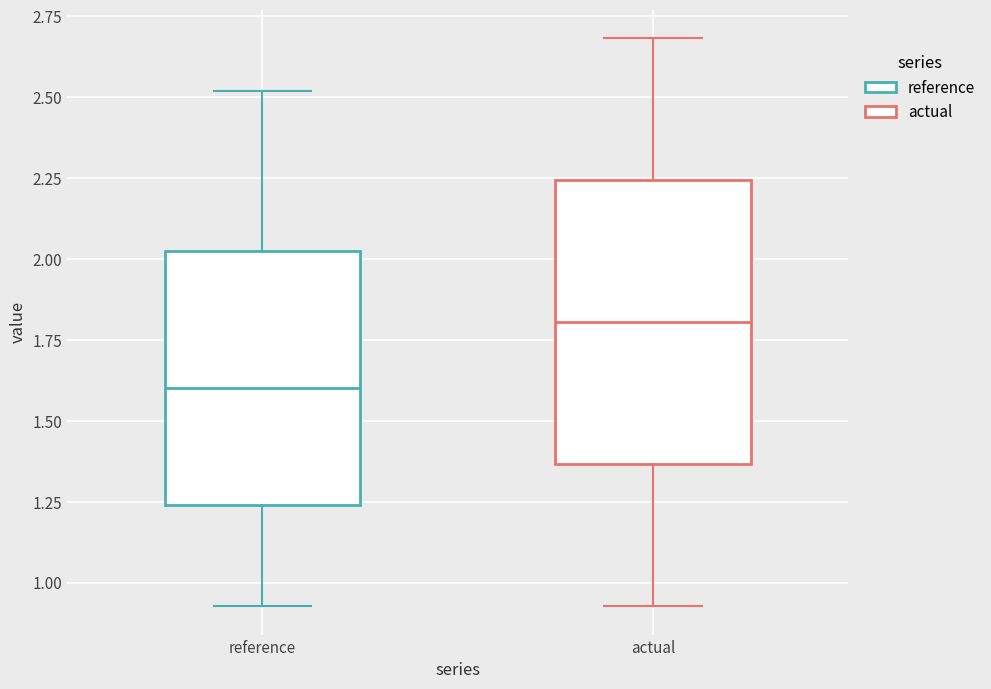

Where is the lower edge of the box for actual on the y-axis? The values are not printed on the chart, so give them approximately, as read against the axis.

1.35